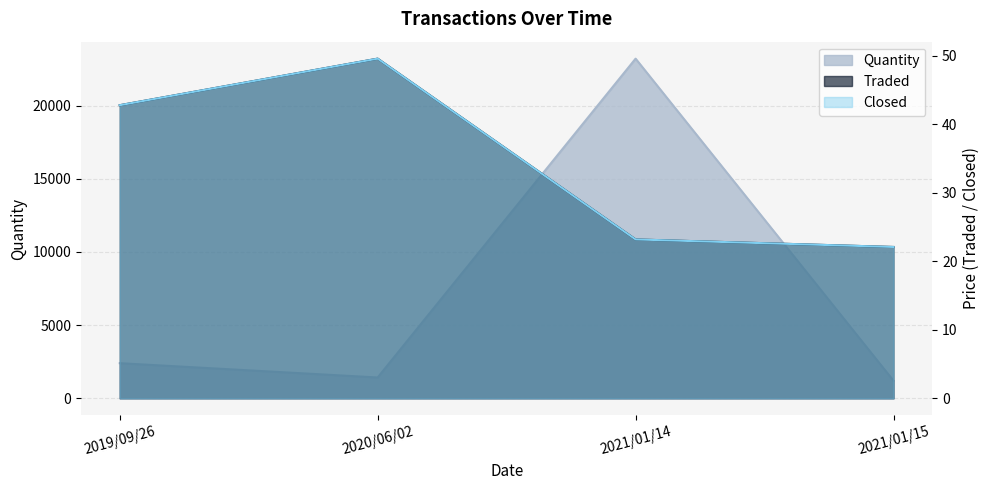

How many distinct data groups are displayed?

3